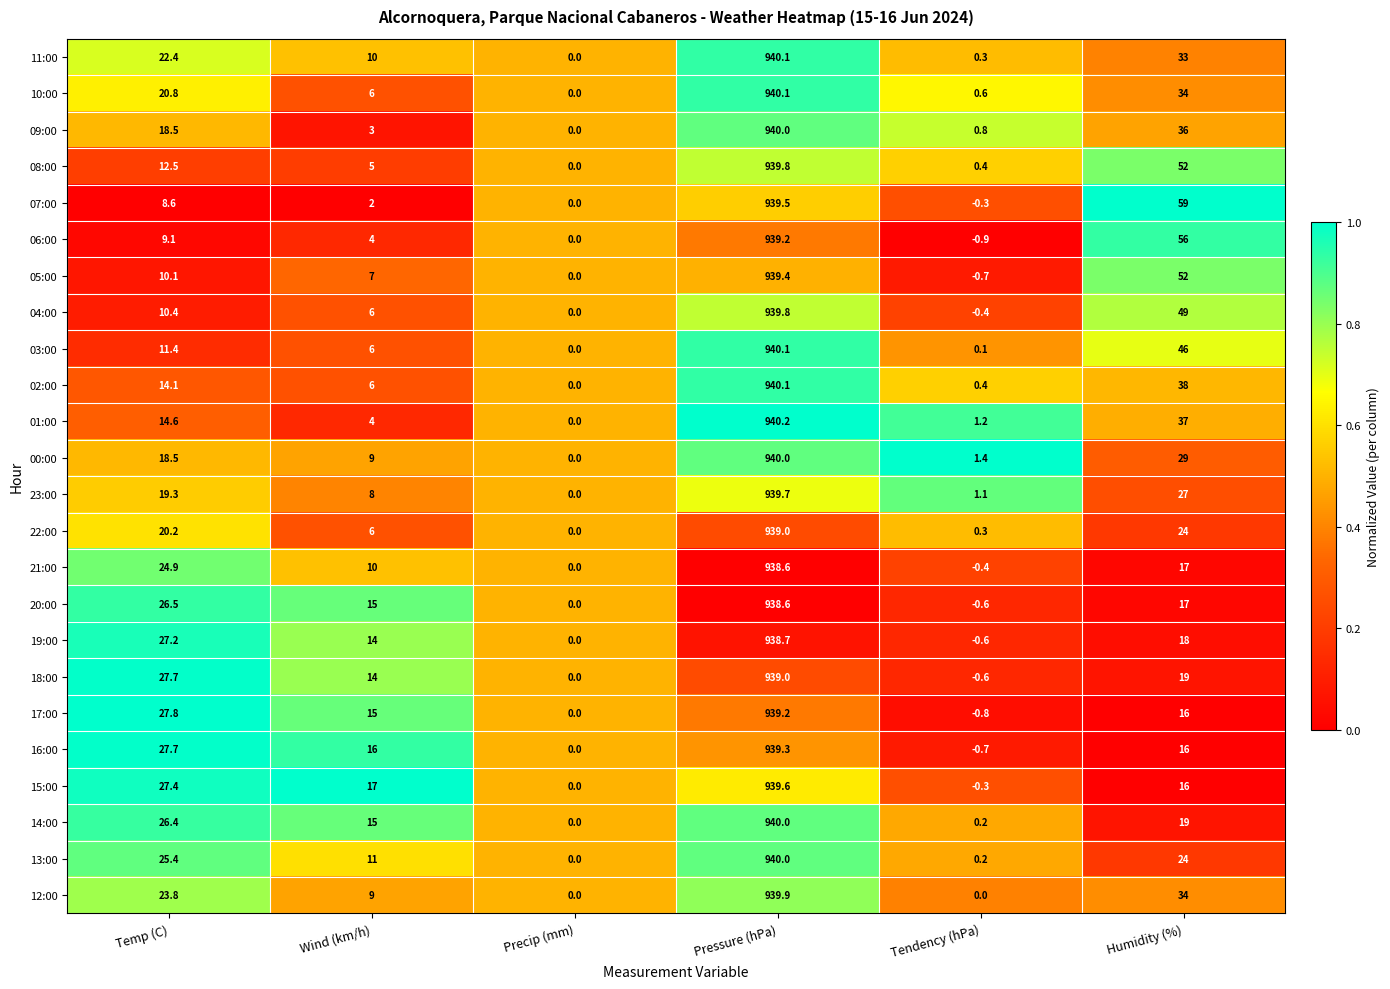

At which label does 16:00 reach its minimum?

Tendency (hPa)